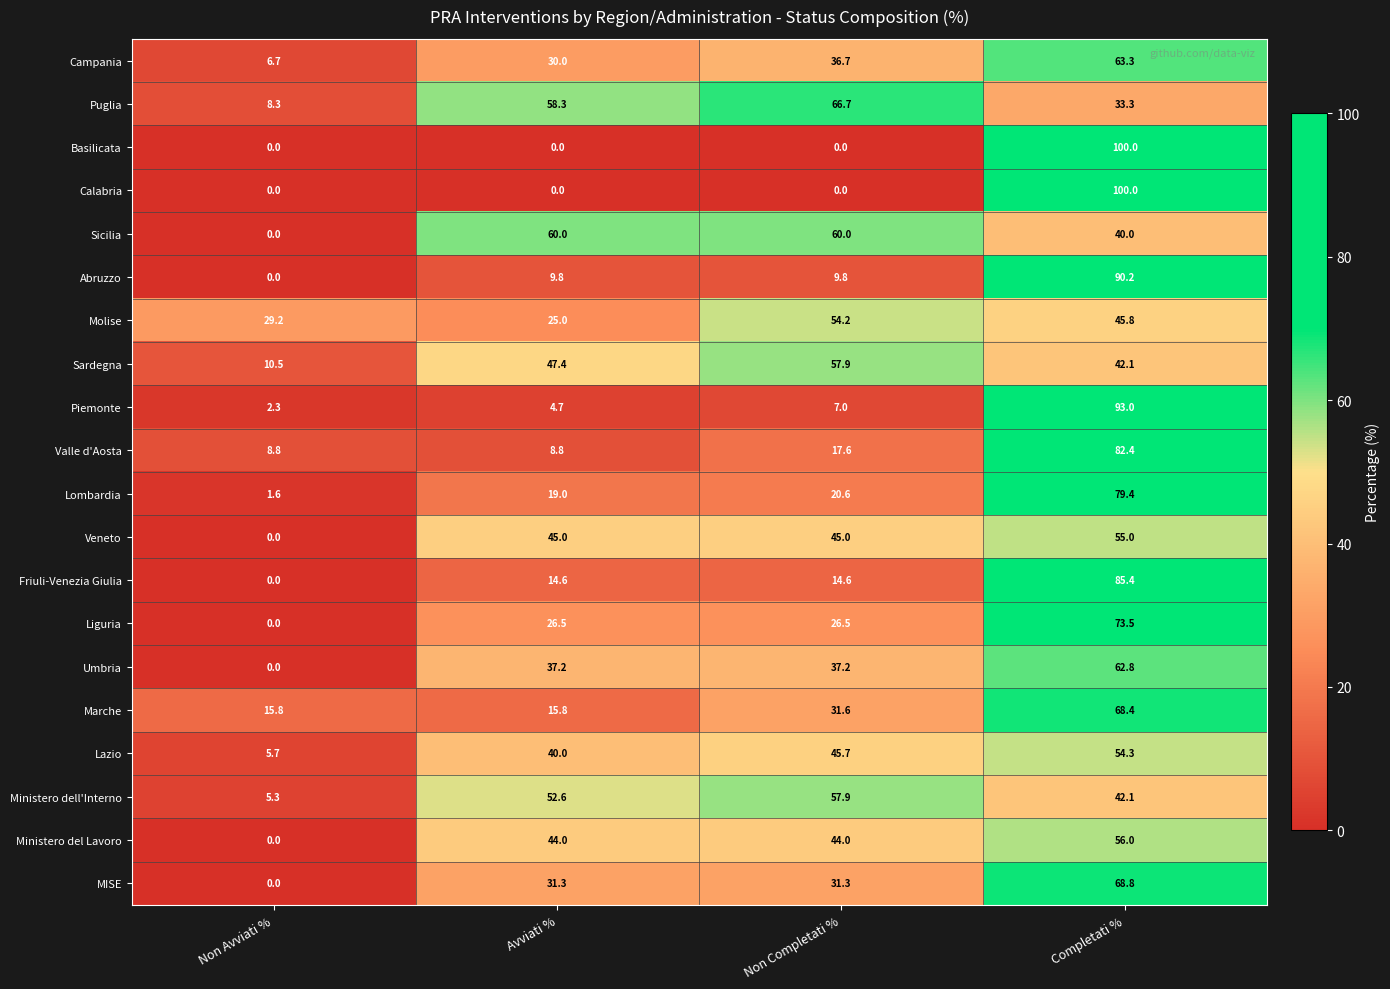

At how many categories does at least one series exceed 52?

3